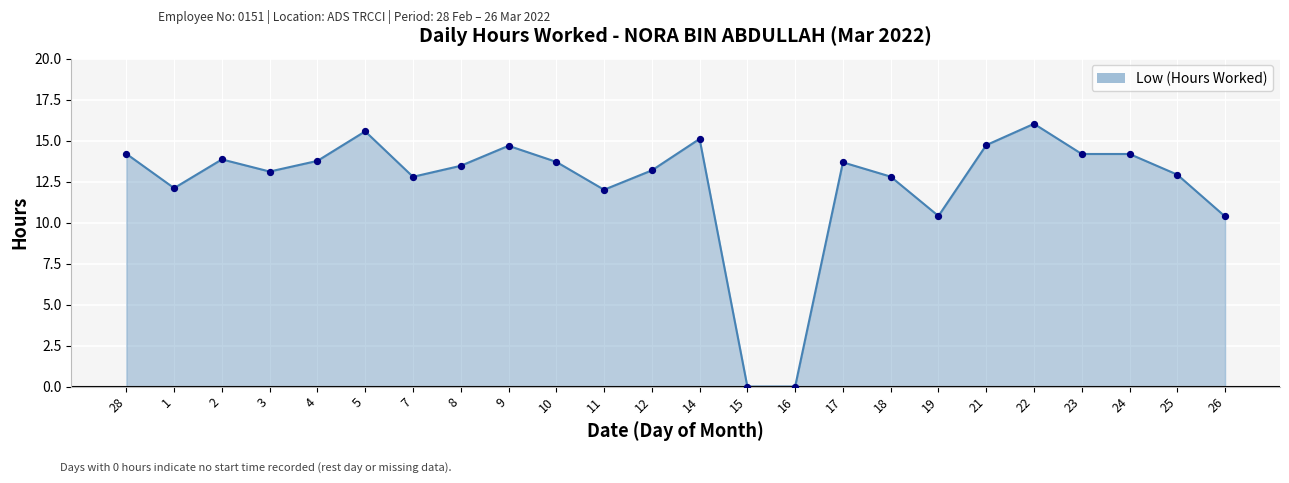

What is the ratio of the value at 5 to the value at 28?

1.1